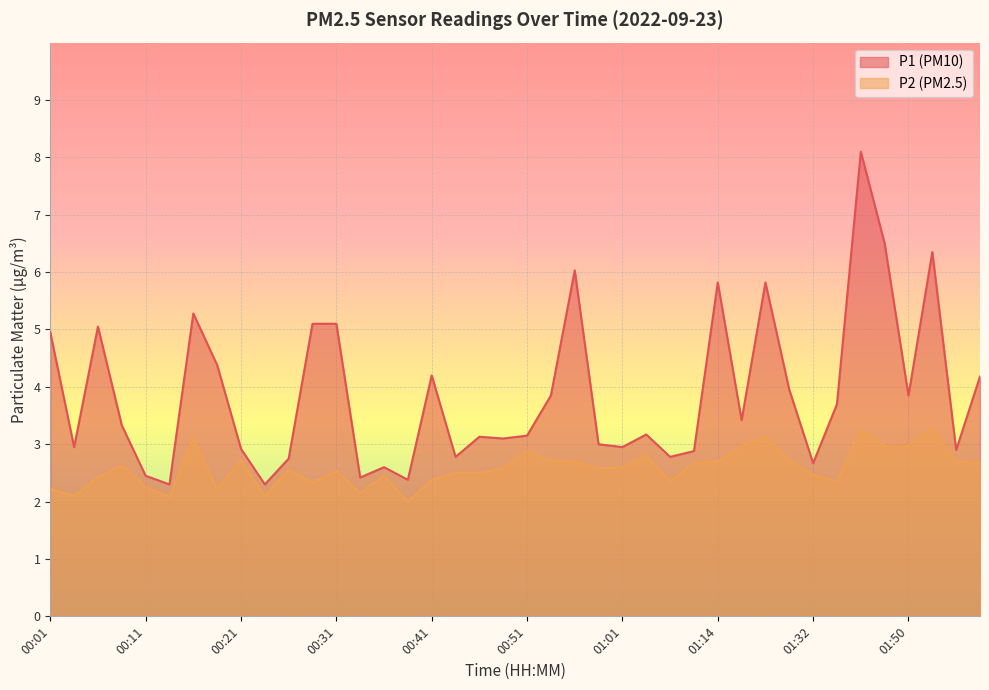

What is the difference between the P2 values at 01:08 and 01:32?

0.2